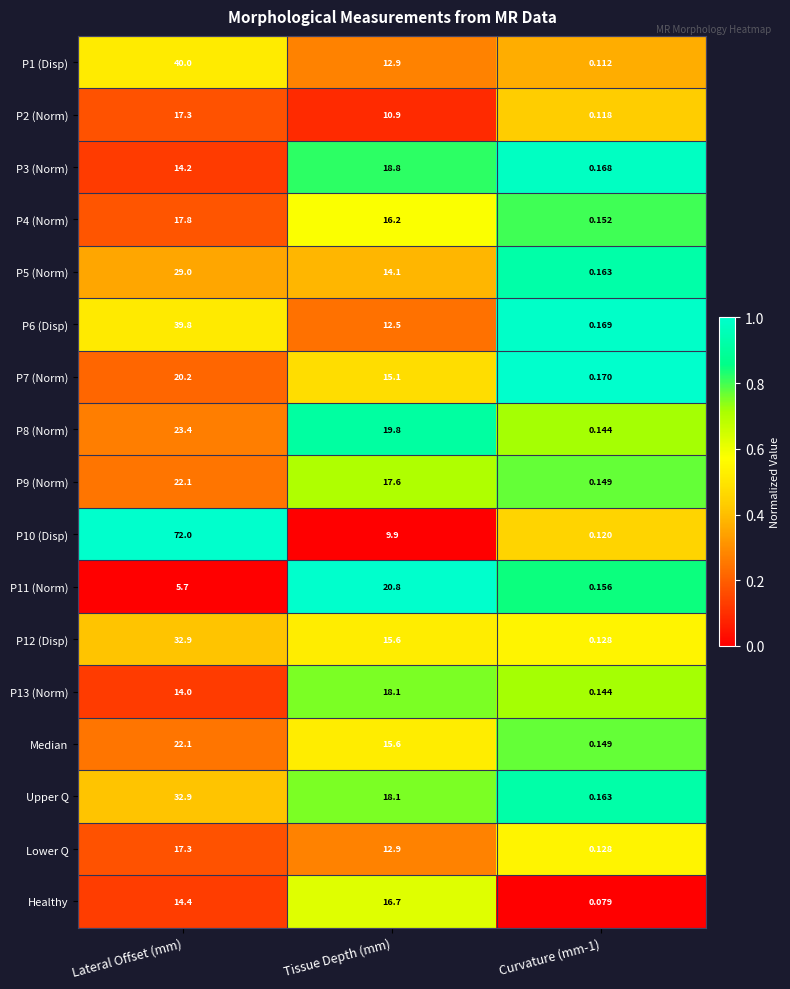

Which series has the largest total across all categories?

P10 (Disp)